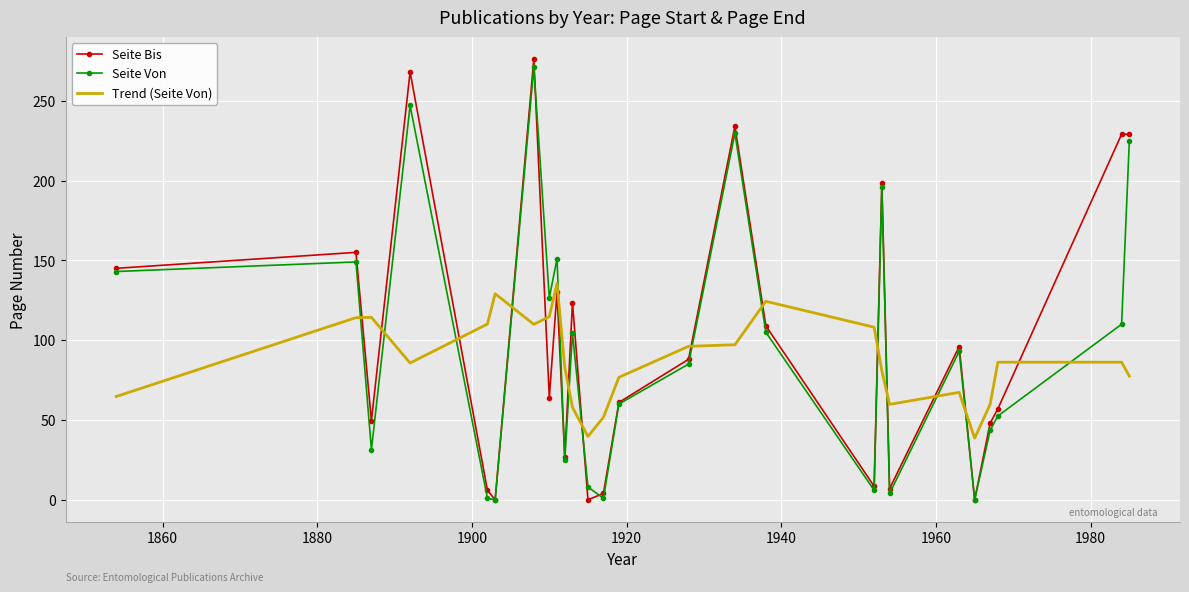

True or false: Trend (Seite Von) and Seite Von intersect in this chart.

True